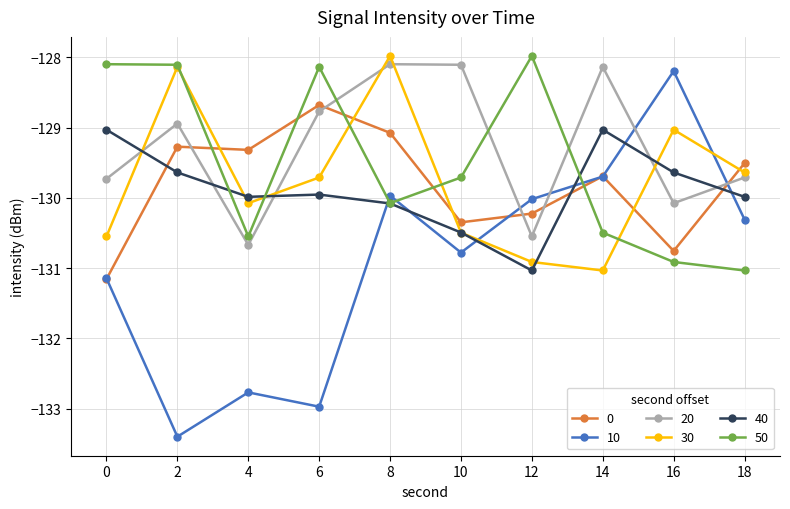

True or false: 40 has a value of -201.1 at 4.

False